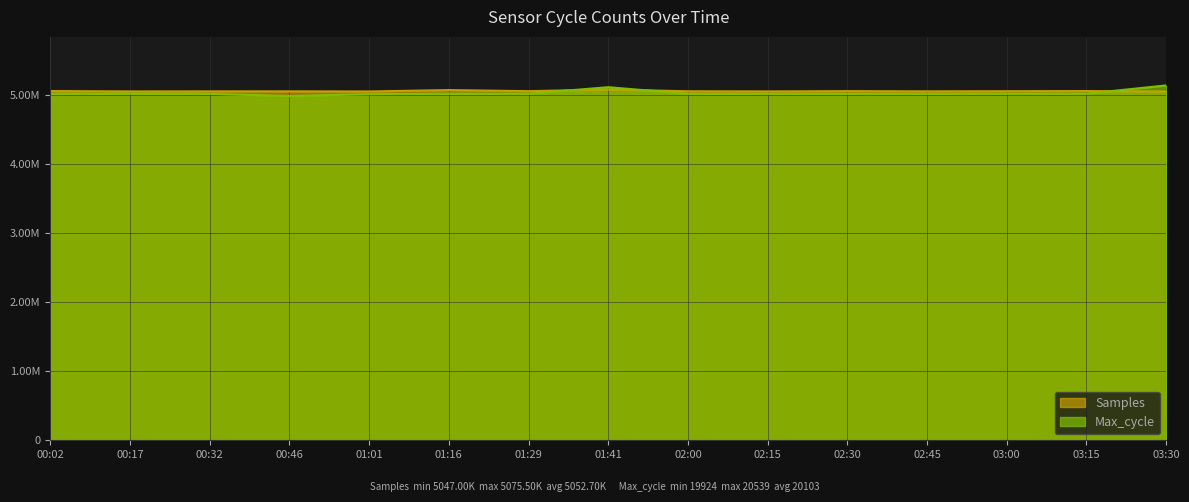

Reading left to right, what are all the values shown in this chart?

Samples: 00:02=5053209	00:17=5047962	00:32=5048705	00:46=5049030	01:01=5047330	01:16=5067145	01:29=5051552	01:41=5075497	02:00=5050000	02:15=5048000	02:30=5052000	02:45=5049000	03:00=5051000	03:15=5053000	03:30=5047000
Max_cycle: 00:02=5014000	00:17=5017000	00:32=5013000	00:46=4981000	01:01=5008250	01:16=5015000	01:29=5014750	01:41=5109000	02:00=5012500	02:15=5012000	02:30=5013000	02:45=5012250	03:00=5014500	03:15=5015000	03:30=5134750